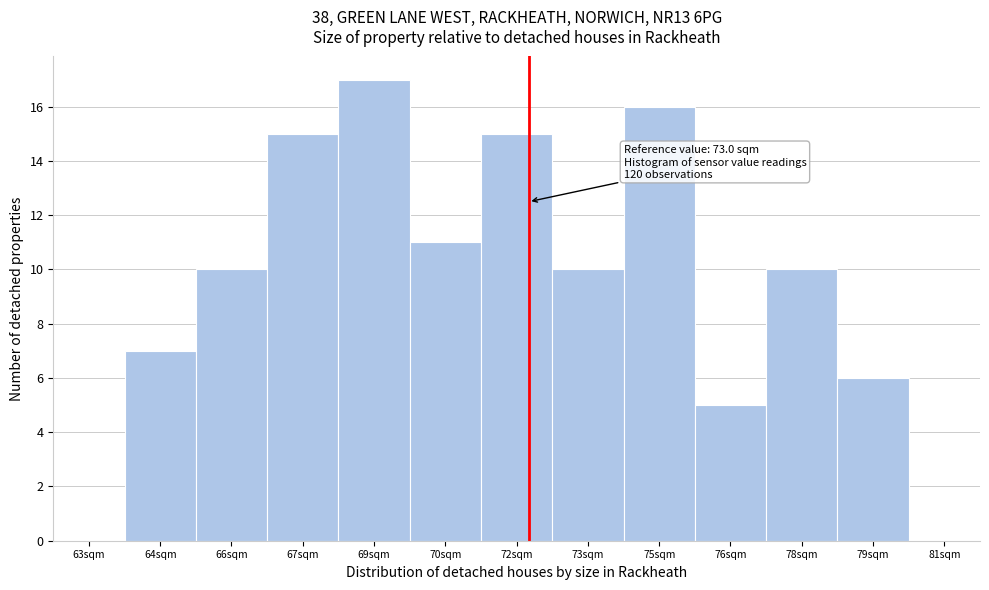

Reading left to right, what are all the values shown in this chart?

63sqm=0	64sqm=7	66sqm=10	67sqm=15	69sqm=17	70sqm=11	72sqm=15	73sqm=10	75sqm=16	76sqm=5	78sqm=10	79sqm=6	81sqm=0